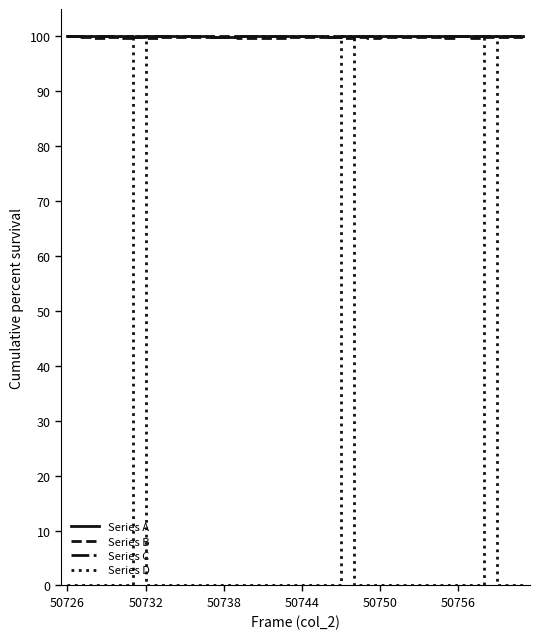

Does the chart display data point markers on the line(s)?

No